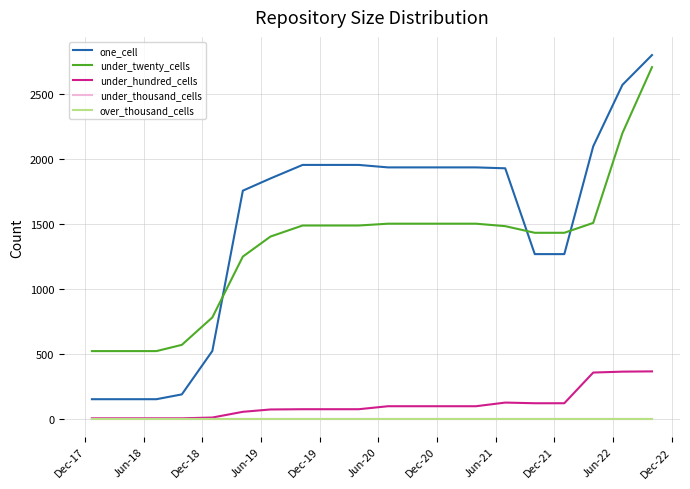

Does the chart have visible grid lines?

Yes